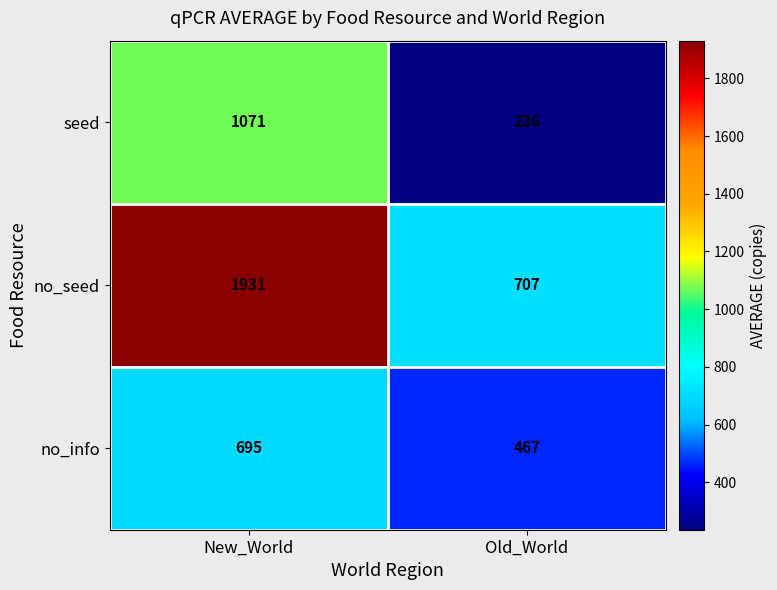

What is the difference between the maximum and minimum values in the seed series?

835